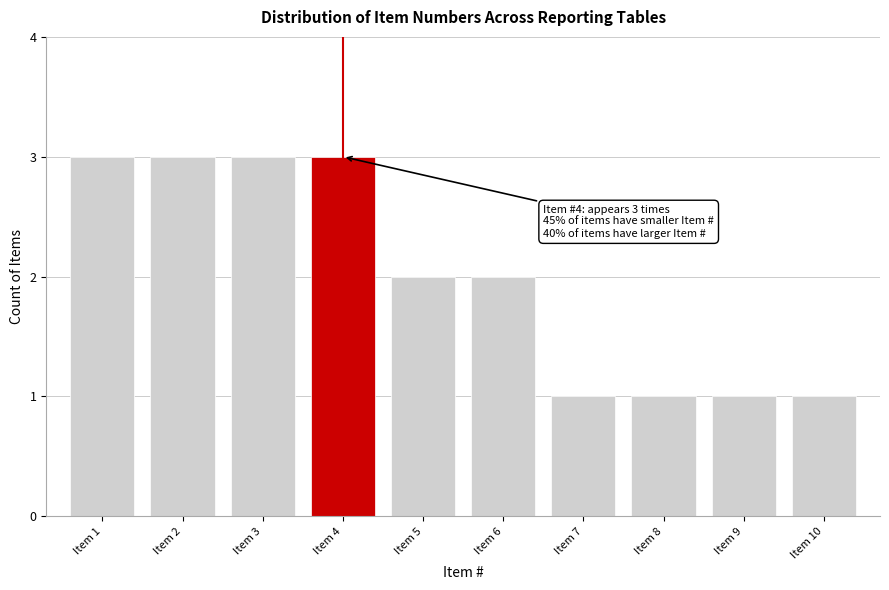

Reading left to right, what are all the values shown in this chart?

3	3	3	3	2	2	1	1	1	1